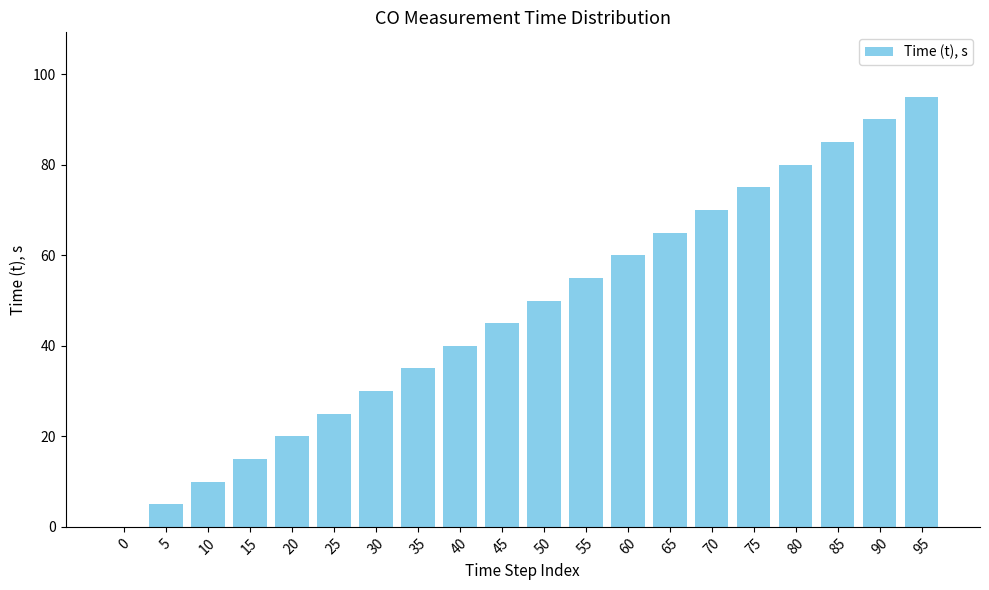

Where is the data nearest to the value 47?

45